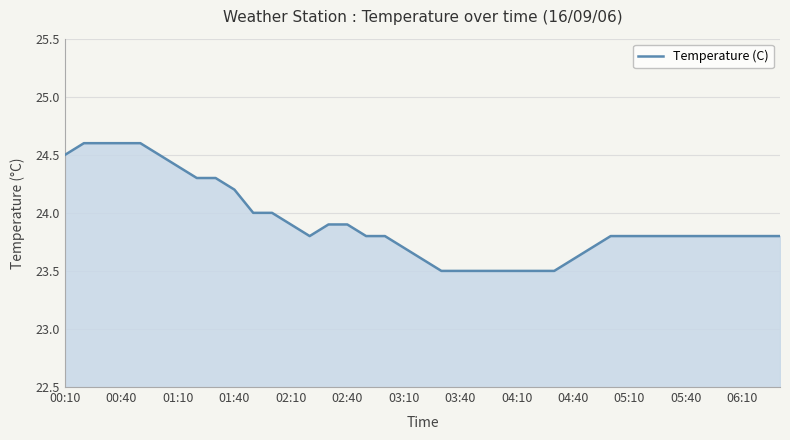

What is the average value?

23.9